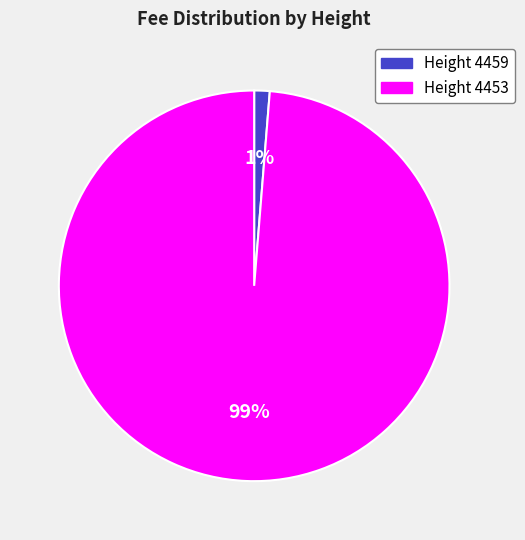

To the nearest percent, what is the average slice percentage?

50%